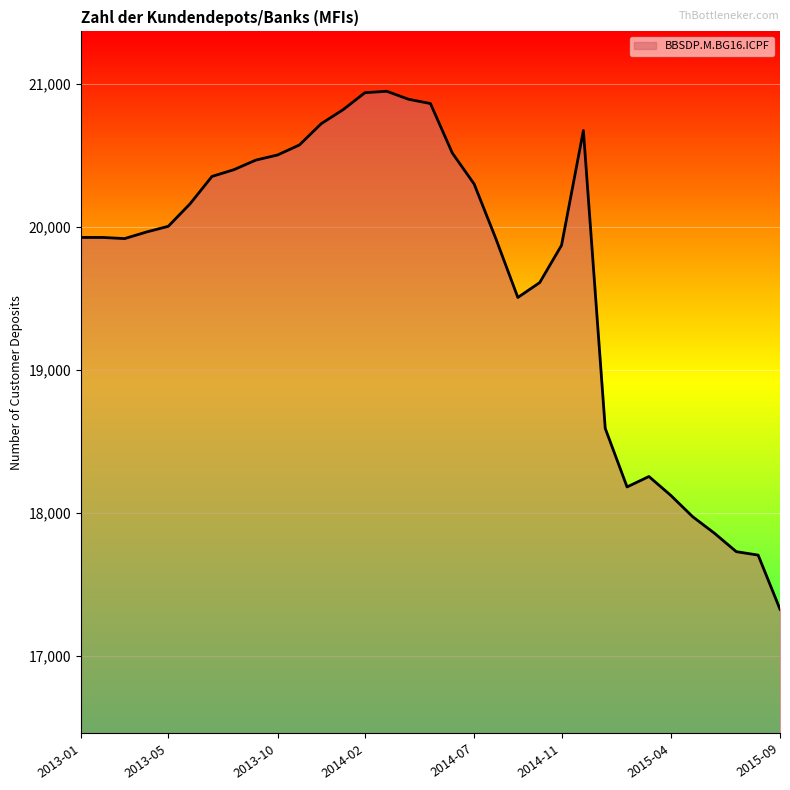

What is the maximum value shown in the chart?

20950